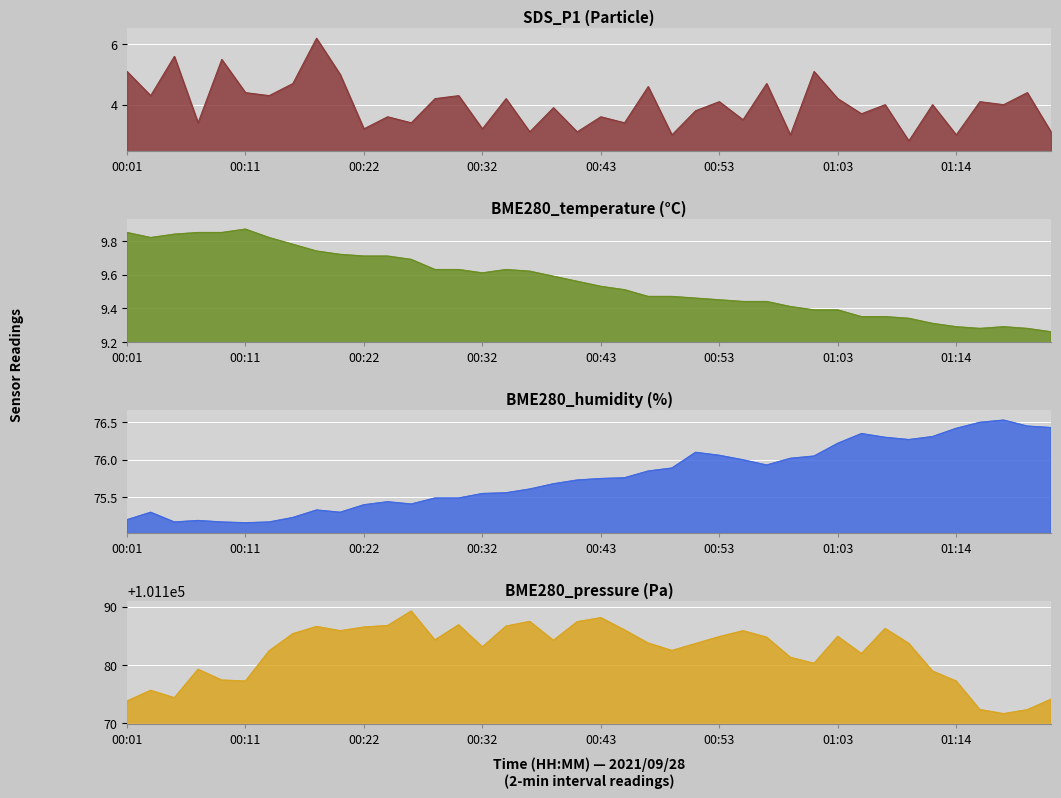

In BME280_pressure, how many points are lower than both neighbors (excluding endpoints)?

10